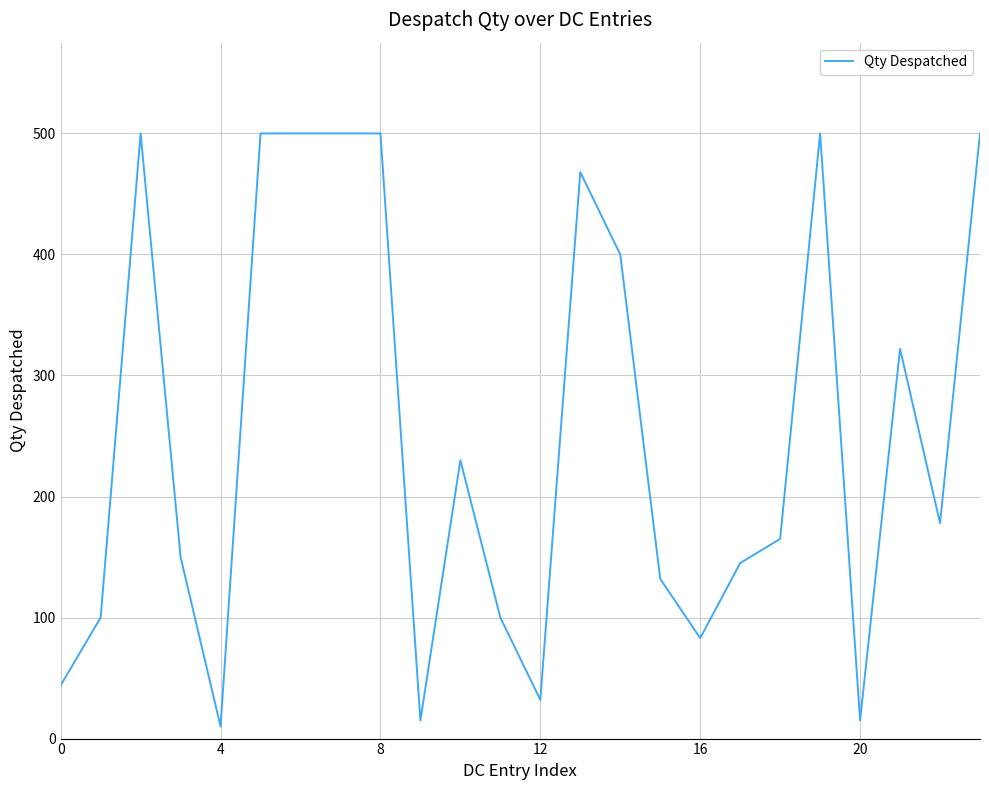

What is the greatest value displayed?

500